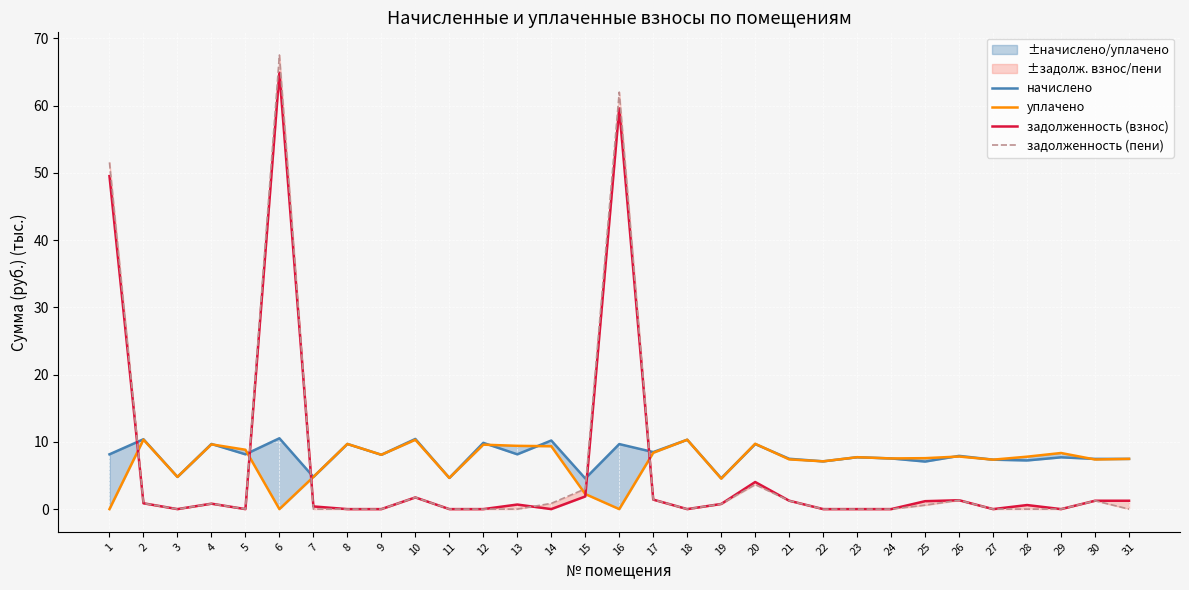

Reading right to left, what are all the values shown in this chart?

начислено: 31=7.5	30=7.5	29=7.7	28=7.2	27=7.4	26=7.9	25=7.1	24=7.5	23=7.7	22=7.1	21=7.5	20=9.7	19=4.6	18=10.3	17=8.5	16=9.7	15=4.6	14=10.2	13=8.1	12=9.9	11=4.6	10=10.4	9=8.1	8=9.7	7=4.8	6=10.5	5=8.1	4=9.7	3=4.8	2=10.4	1=8.1
уплачено: 31=7.5	30=7.4	29=8.3	28=7.8	27=7.4	26=7.8	25=7.6	24=7.5	23=7.7	22=7.1	21=7.4	20=9.7	19=4.5	18=10.3	17=8.4	16=0.0	15=2.2	14=9.4	13=9.4	12=9.6	11=4.6	10=10.3	9=8.1	8=9.7	7=4.8	6=0.0	5=8.8	4=9.6	3=4.8	2=10.3	1=0.0
задолженность (взнос): 31=1.2	30=1.2	29=0.0	28=0.6	27=0.0	26=1.3	25=1.2	24=0.0	23=0.0	22=0.0	21=1.2	20=4.0	19=0.8	18=0.0	17=1.4	16=59.6	15=1.9	14=0.0	13=0.7	12=0.0	11=0.0	10=1.7	9=0.0	8=0.0	7=0.4	6=64.9	5=0.0	4=0.8	3=0.0	2=0.9	1=49.5
задолженность (пени): 31=0.0	30=1.2	29=0.0	28=0.0	27=0.0	26=1.3	25=0.6	24=0.0	23=0.0	22=0.0	21=1.2	20=3.6	19=0.8	18=0.0	17=1.4	16=62.0	15=3.0	14=0.9	13=0.0	12=0.0	11=0.0	10=1.7	9=0.0	8=0.0	7=0.0	6=67.5	5=0.0	4=0.8	3=0.0	2=0.9	1=51.6